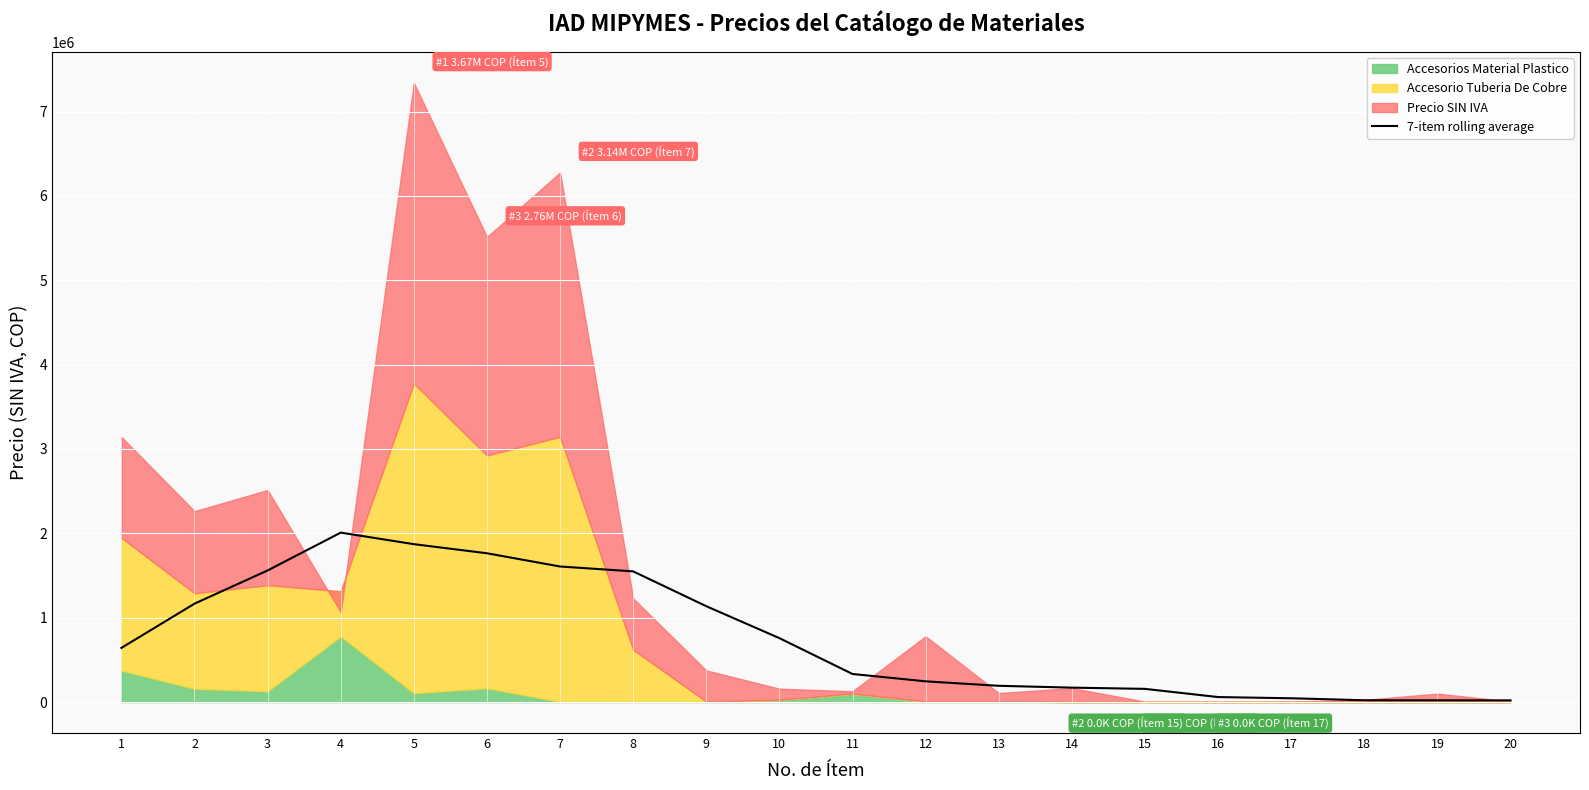

Is it true that the value at 16 is 59228.6?

True